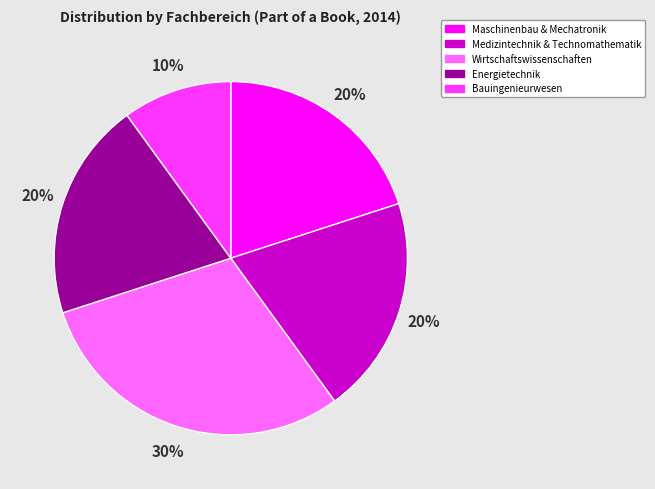

Count the number of slices in the pie.

5